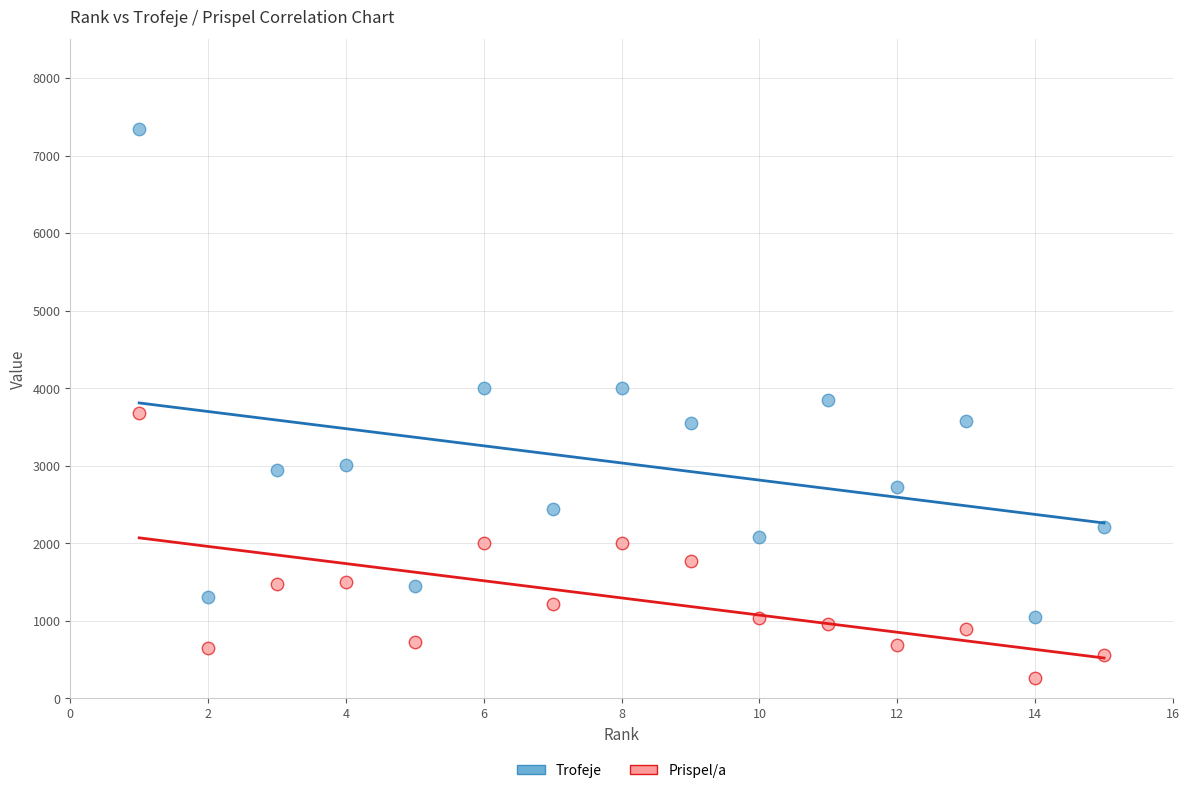

Which series has the largest Y range (max minus min)?

Trofeje